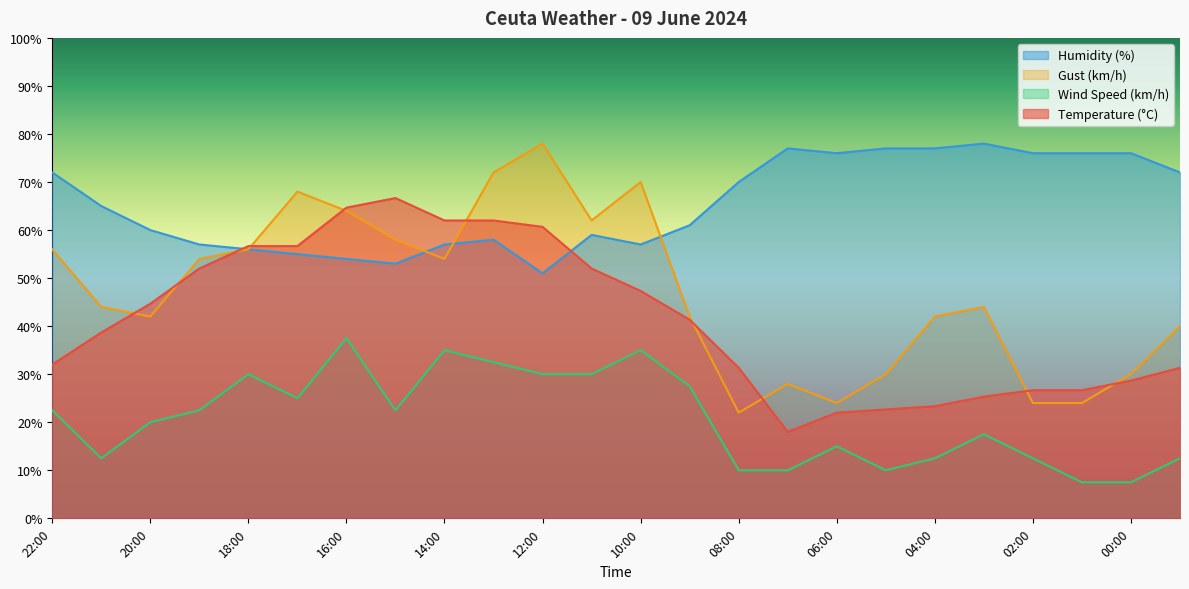

What is the difference between the maximum and second lowest values in the Humidity (%) series?

25.0